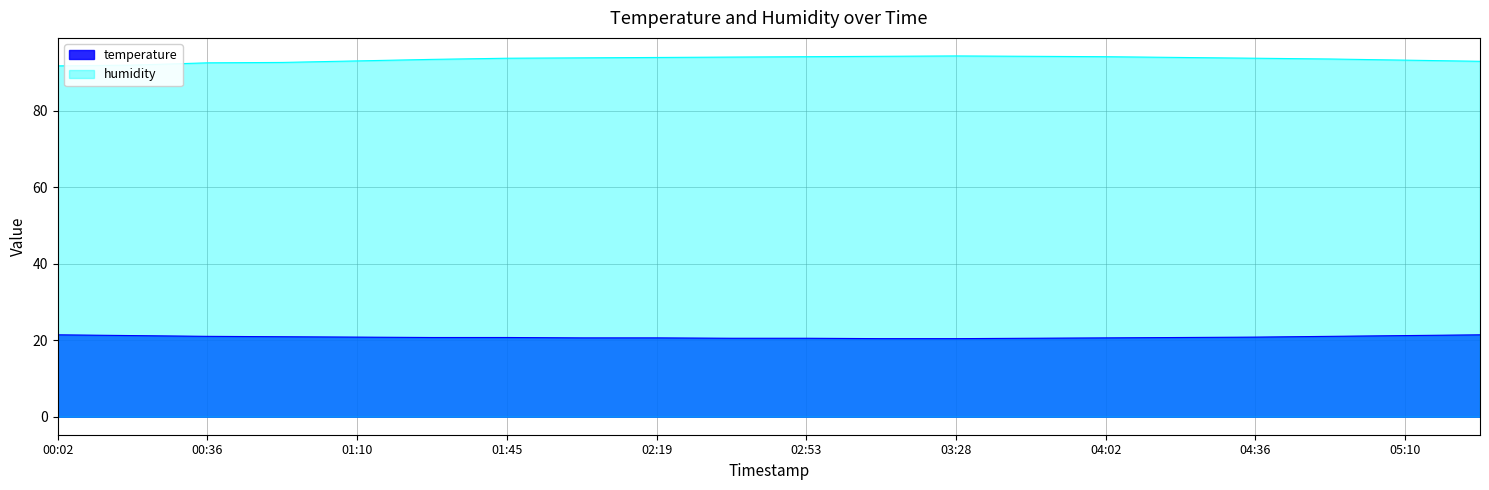

What is the label of the 9th point from the right?

03:10